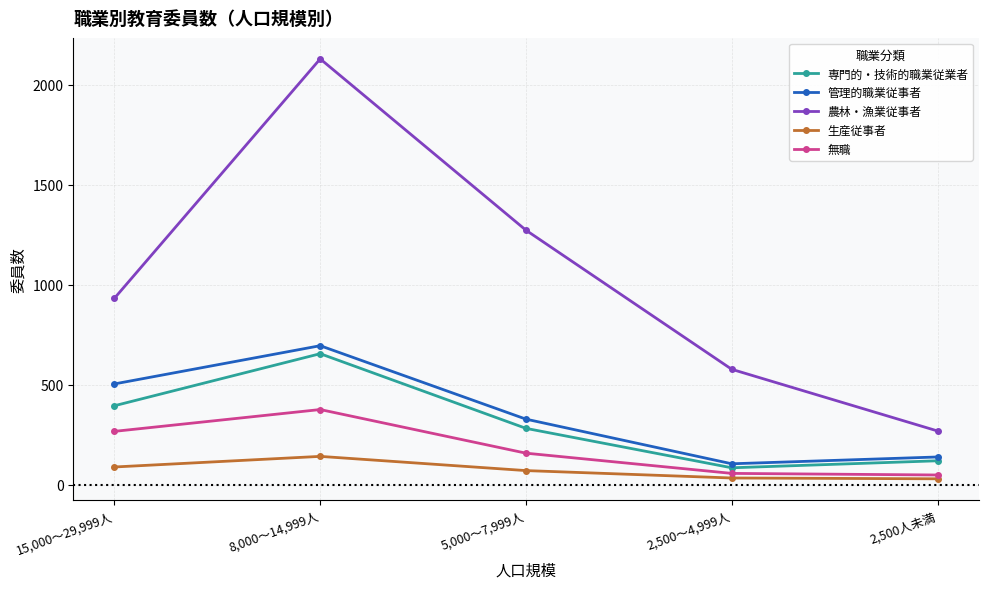

In 生産従事者, how many points are higher than both neighbors (excluding endpoints)?

1